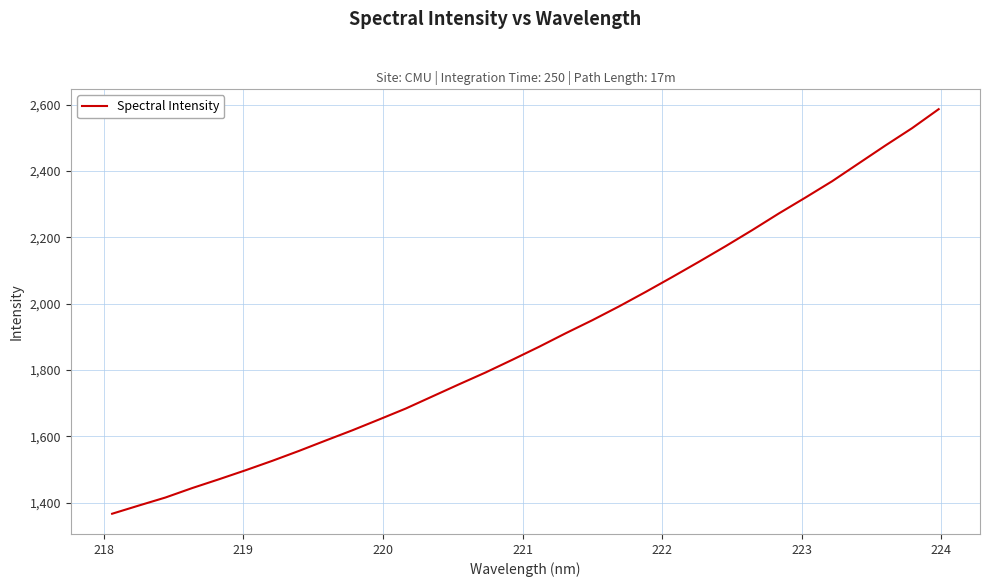

Is this an area chart (filled region under the line)?

No